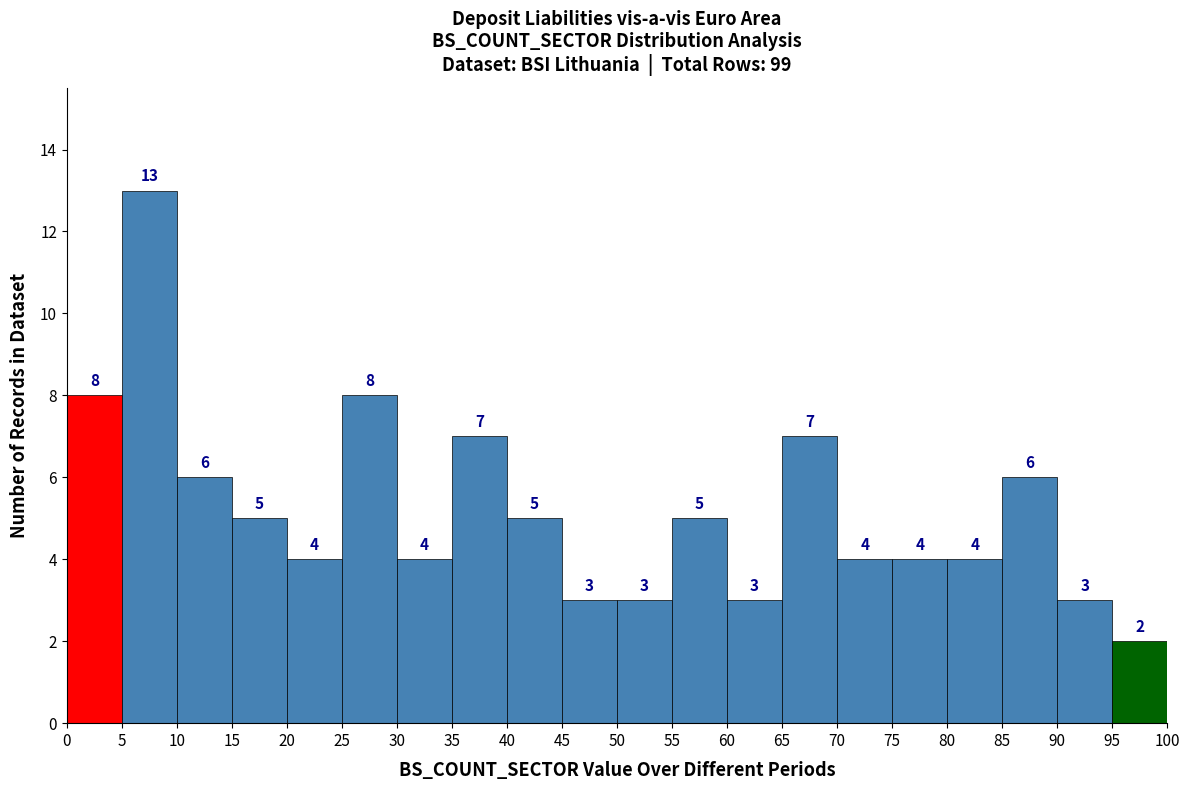

How tall is the bar that spans 80 to 85 on the x-axis?

4